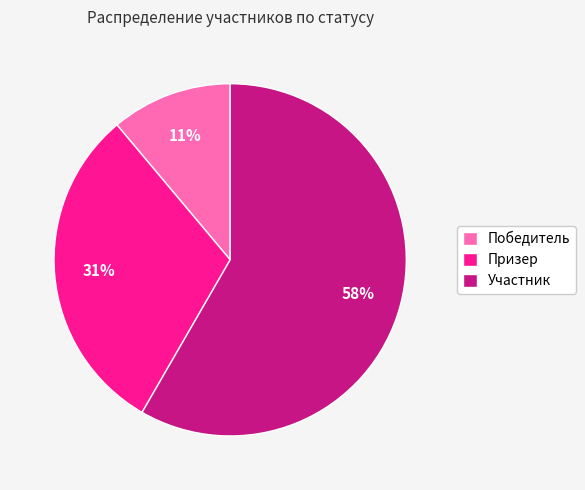

Does Призер represent more than half of the total?

No